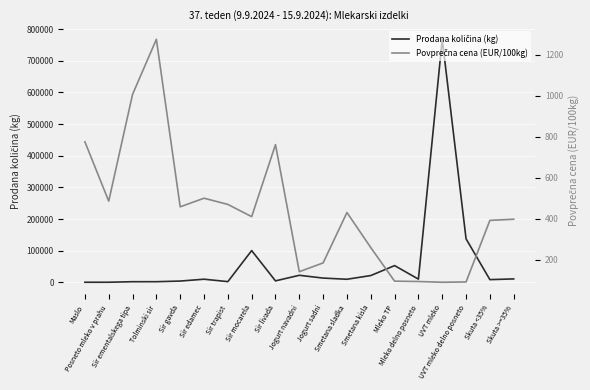

What is the difference between the Povprečna cena (EUR/100kg) values at Sir mocarela and Smetana sladka?

20.1